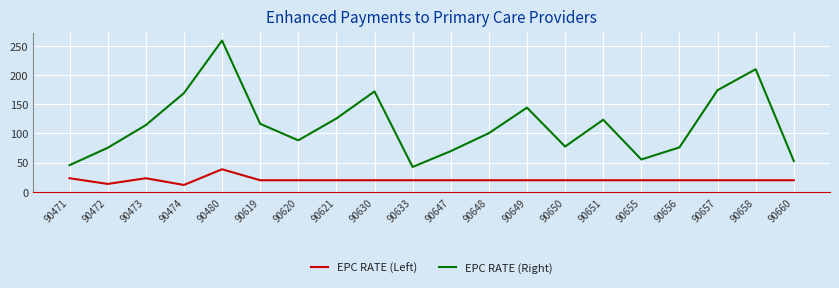

What is the total value across all series at 90651?

143.3